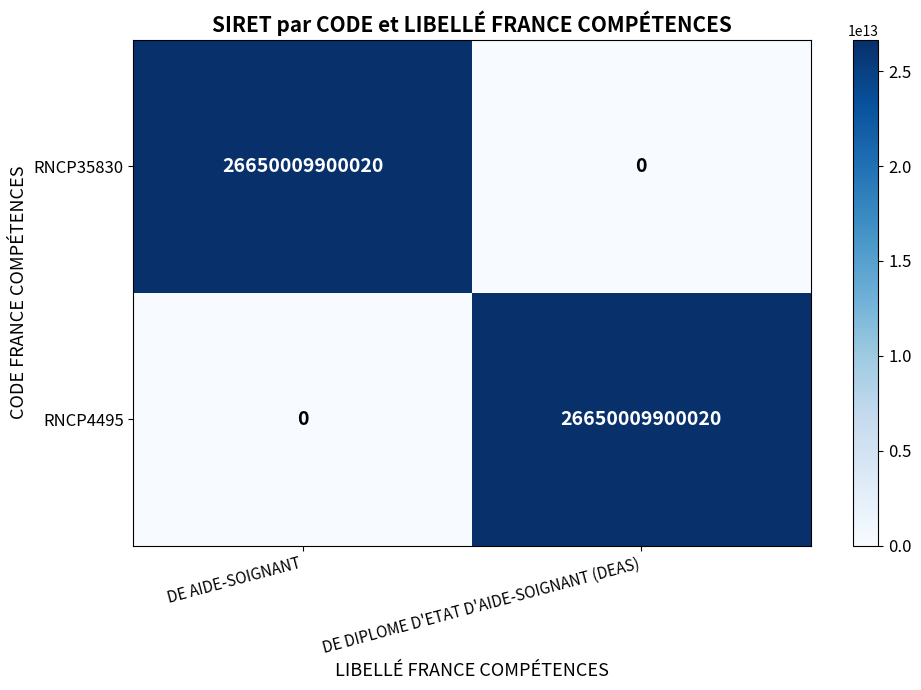

Is it true that RNCP4495 equals 0 at DE AIDE-SOIGNANT?

True